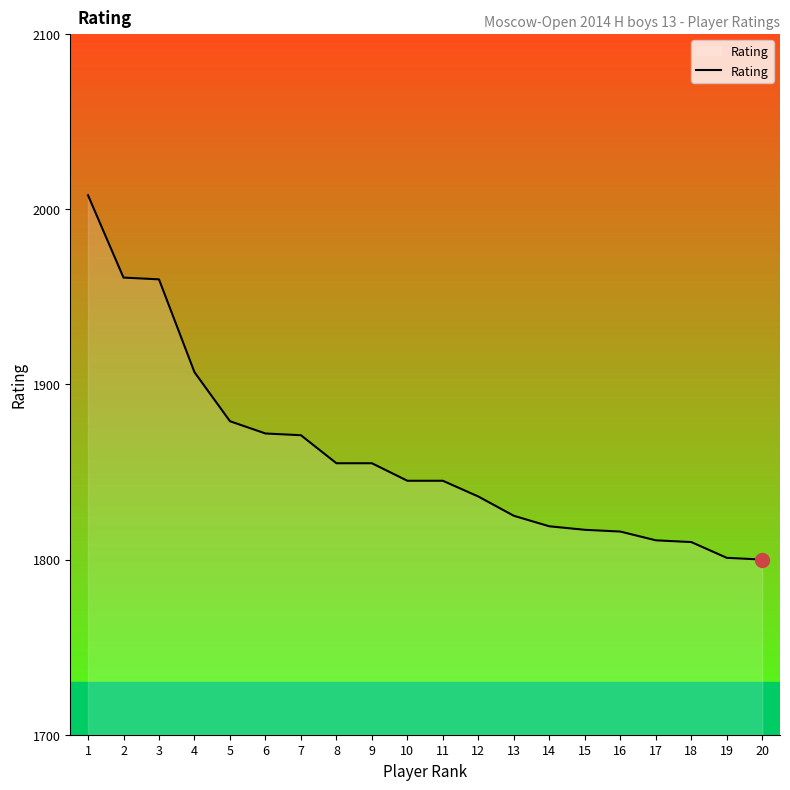

How many values are below 1845?

9